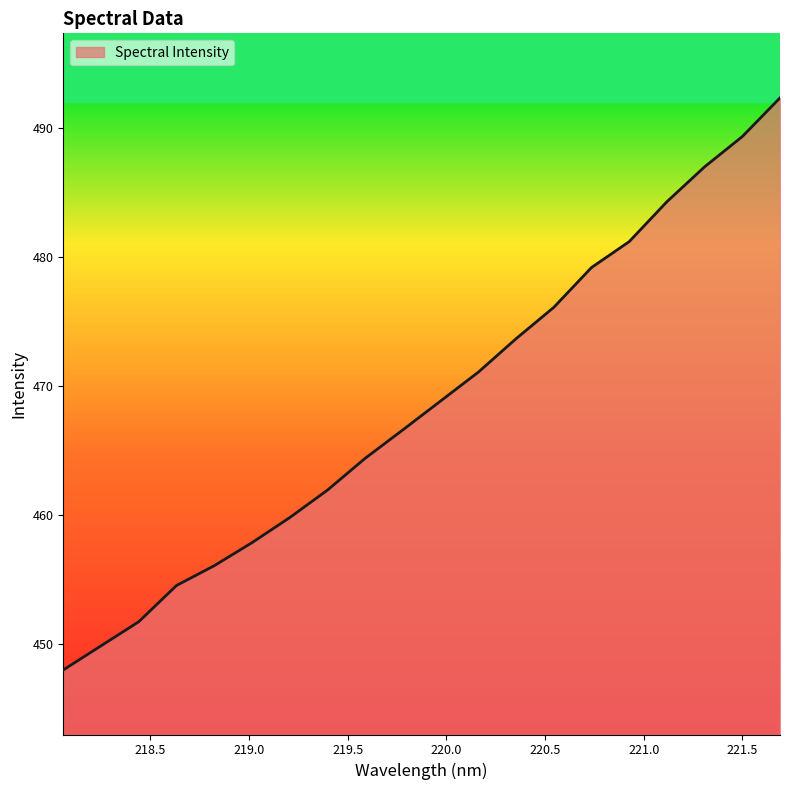

What is the greatest value displayed?

492.3